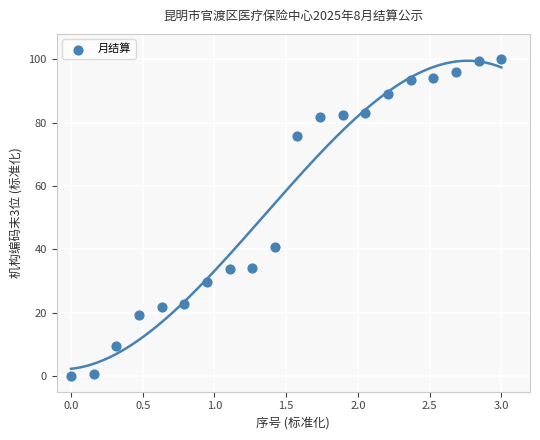

What is the range of X values (max minus min)?

3.0